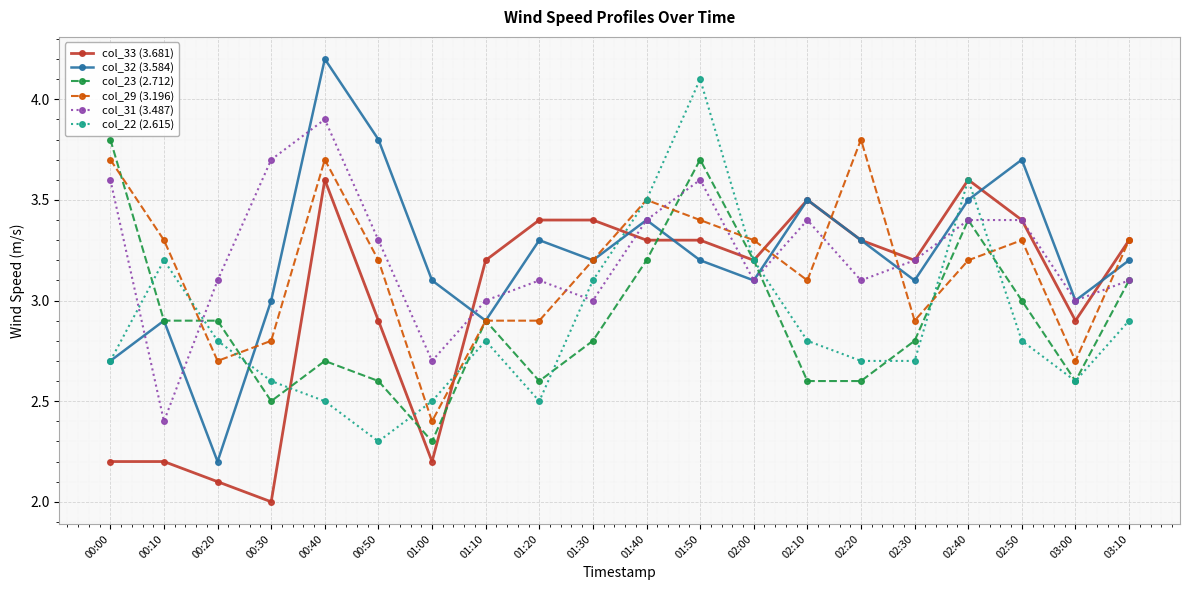

In col_31 (3.487), how many points are lower than both neighbors (excluding endpoints)?

6